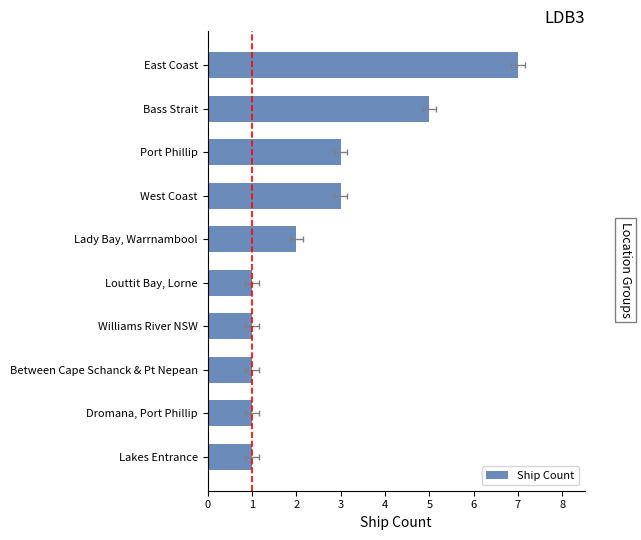

Between West Coast and Williams River NSW, which is larger?

West Coast